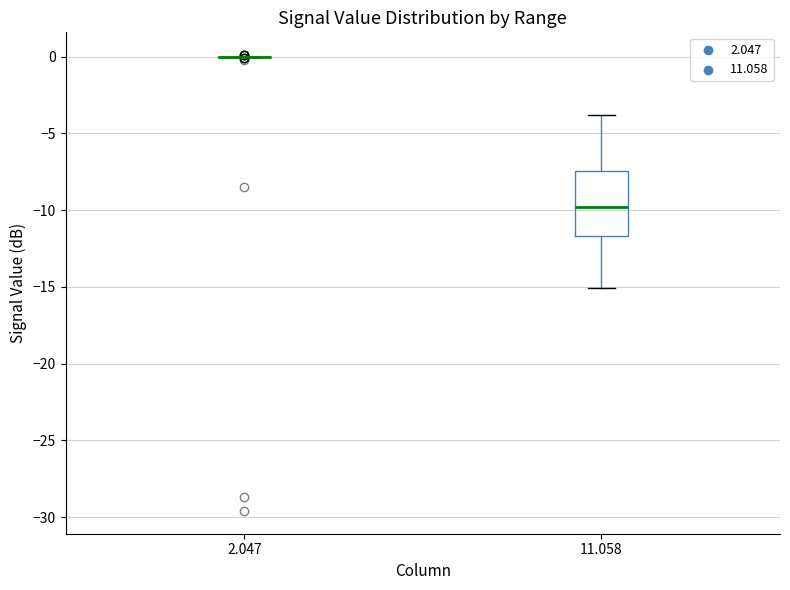

Reading left to right, transcribe this box plot: for each box, give where its median line is, the range the box spans, and where its two whiskers end, as read against the y-axis. The values are not printed on the chart, so give them approximately, as read against the axis.

2.047: box collapsed to a line at 0.0, whiskers 0.0 to 0.0
11.058: median -10.0, box -11.5 to -7.5, whiskers -15.0 to -4.0